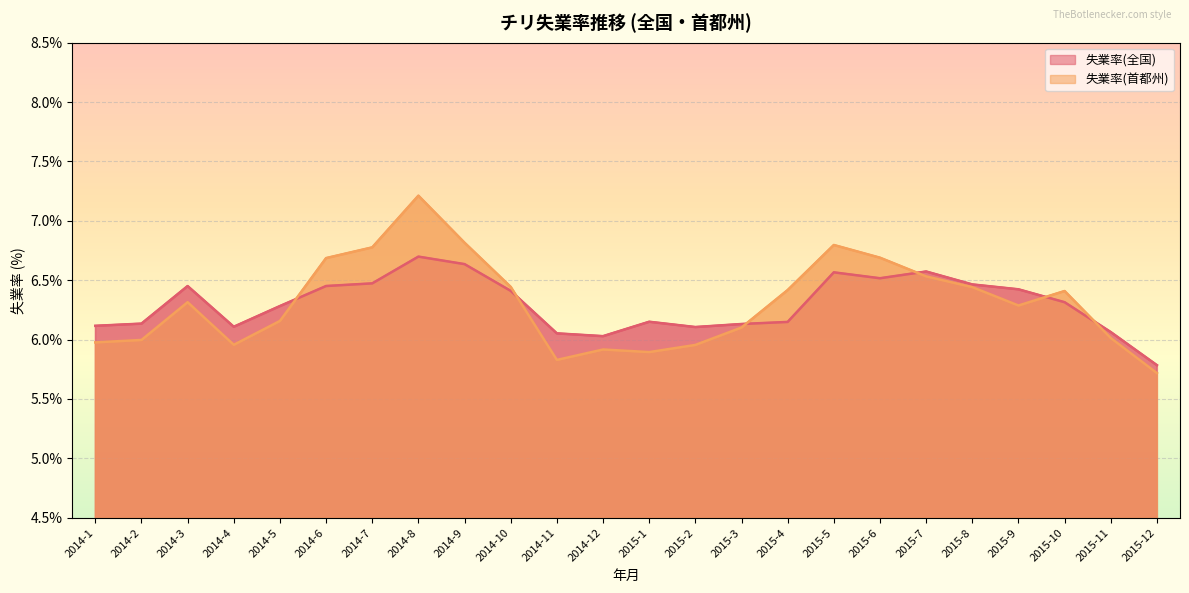

At how many categories does at least one series exceed 6?

23